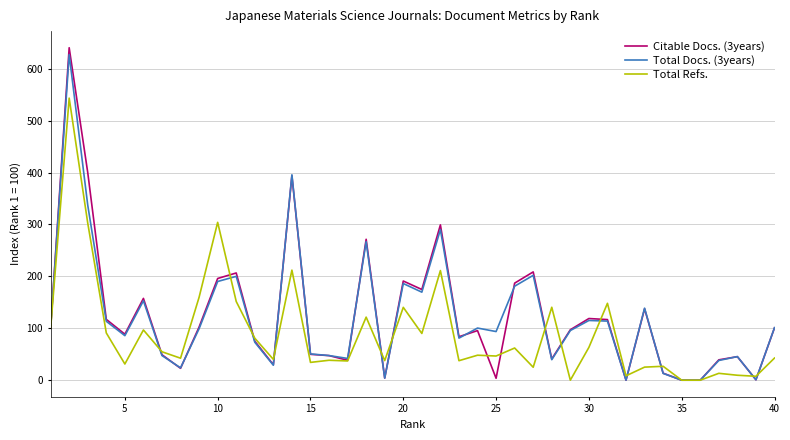

Which series has the widest spread of values?

Citable Docs. (3years)